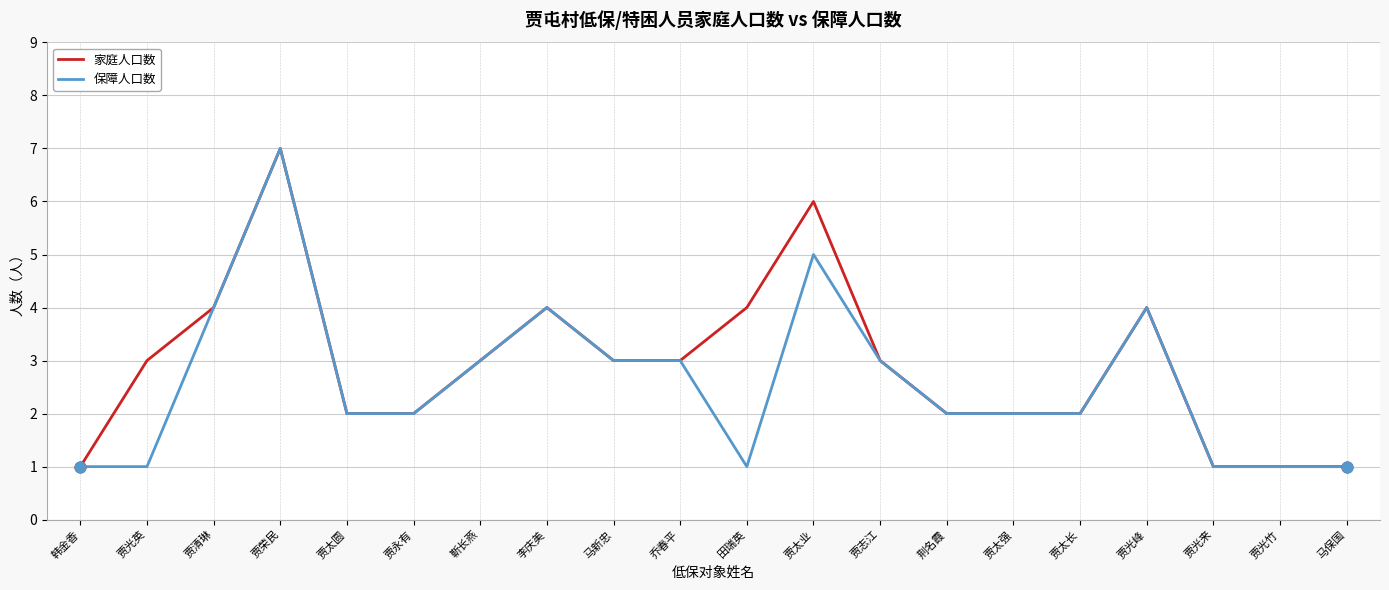

What are all the series names shown in the legend?

家庭人口数, 保障人口数